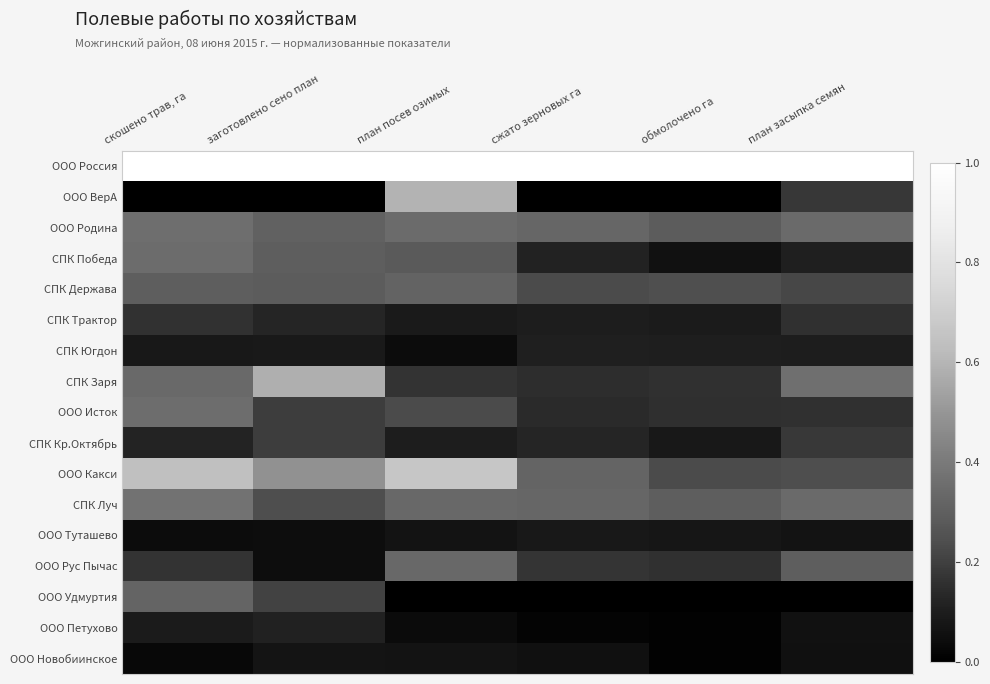

Reading right to left, extract all data points from this chart.

ООО Россия: план засыпка семян=1.0	обмолочено га=1.0	сжато зерновых га=1.0	план посев озимых=1.0	заготовлено сено план=1.0	скошено трав, га=1.0
ООО ВерА: план засыпка семян=0.2	обмолочено га=0.0	сжато зерновых га=0.0	план посев озимых=0.6	заготовлено сено план=0.0	скошено трав, га=0.0
ООО Родина: план засыпка семян=0.3	обмолочено га=0.3	сжато зерновых га=0.3	план посев озимых=0.3	заготовлено сено план=0.3	скошено трав, га=0.4
СПК Победа: план засыпка семян=0.1	обмолочено га=0.1	сжато зерновых га=0.1	план посев озимых=0.3	заготовлено сено план=0.3	скошено трав, га=0.4
СПК Держава: план засыпка семян=0.2	обмолочено га=0.2	сжато зерновых га=0.2	план посев озимых=0.3	заготовлено сено план=0.3	скошено трав, га=0.3
СПК Трактор: план засыпка семян=0.2	обмолочено га=0.1	сжато зерновых га=0.1	план посев озимых=0.1	заготовлено сено план=0.1	скошено трав, га=0.2
СПК Югдон: план засыпка семян=0.1	обмолочено га=0.1	сжато зерновых га=0.1	план посев озимых=0.0	заготовлено сено план=0.1	скошено трав, га=0.1
СПК Заря: план засыпка семян=0.4	обмолочено га=0.2	сжато зерновых га=0.1	план посев озимых=0.2	заготовлено сено план=0.6	скошено трав, га=0.3
ООО Исток: план засыпка семян=0.2	обмолочено га=0.2	сжато зерновых га=0.1	план посев озимых=0.2	заготовлено сено план=0.2	скошено трав, га=0.4
СПК Кр.Октябрь: план засыпка семян=0.2	обмолочено га=0.1	сжато зерновых га=0.1	план посев озимых=0.1	заготовлено сено план=0.2	скошено трав, га=0.1
ООО Какси: план засыпка семян=0.2	обмолочено га=0.2	сжато зерновых га=0.3	план посев озимых=0.7	заготовлено сено план=0.5	скошено трав, га=0.6
СПК Луч: план засыпка семян=0.3	обмолочено га=0.3	сжато зерновых га=0.3	план посев озимых=0.3	заготовлено сено план=0.2	скошено трав, га=0.4
ООО Туташево: план засыпка семян=0.1	обмолочено га=0.1	сжато зерновых га=0.1	план посев озимых=0.1	заготовлено сено план=0.0	скошено трав, га=0.0
ООО Рус Пычас: план засыпка семян=0.3	обмолочено га=0.2	сжато зерновых га=0.2	план посев озимых=0.3	заготовлено сено план=0.0	скошено трав, га=0.2
ООО Удмуртия: план засыпка семян=0.0	обмолочено га=0.0	сжато зерновых га=0.0	план посев озимых=0.0	заготовлено сено план=0.2	скошено трав, га=0.3
ООО Петухово: план засыпка семян=0.1	обмолочено га=0.0	сжато зерновых га=0.0	план посев озимых=0.0	заготовлено сено план=0.1	скошено трав, га=0.1
ООО Новобиинское: план засыпка семян=0.1	обмолочено га=0.0	сжато зерновых га=0.1	план посев озимых=0.1	заготовлено сено план=0.1	скошено трав, га=0.0